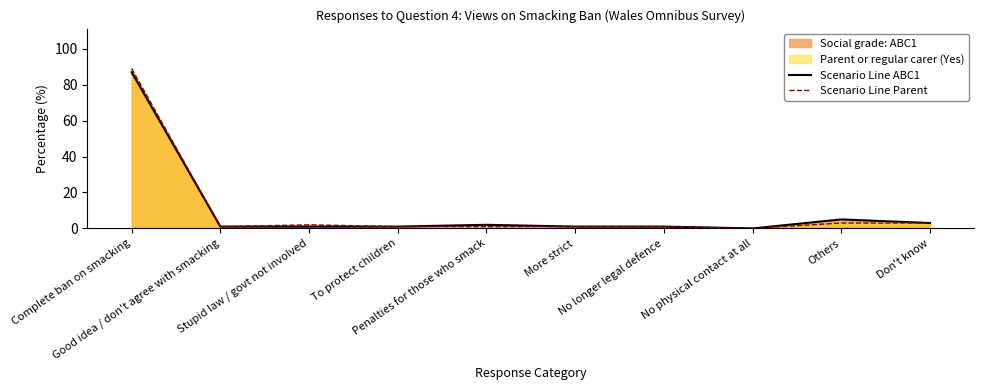

Reading left to right, list all the values displayed in this chart.

Scenario Line ABC1: 87	1	1	1	2	1	1	0	5	3
Scenario Line Parent: 89	1	2	1	1	1	1	0	3	3